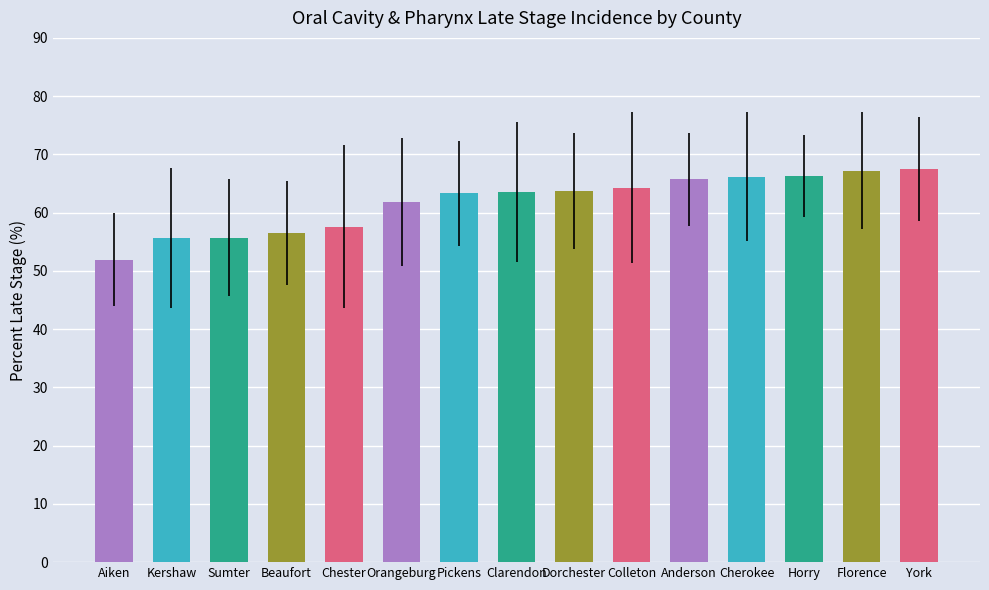

Is it true that the value at Beaufort is 56.5?

True